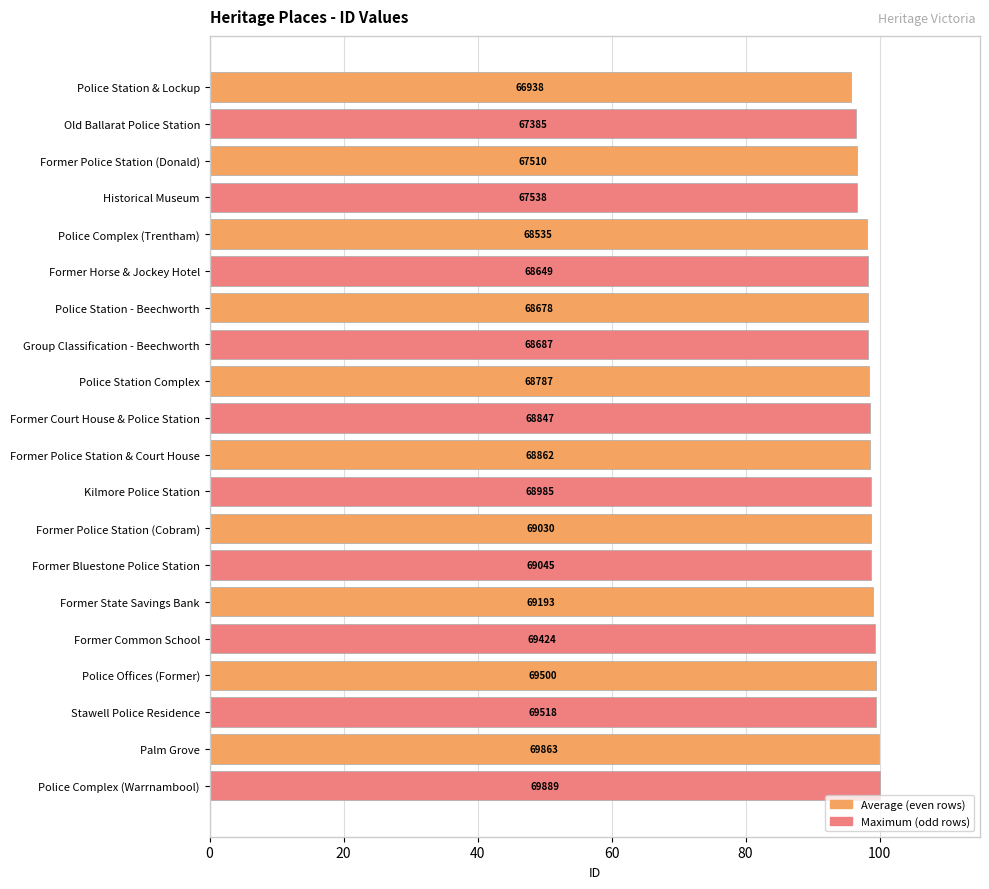

What is the sum of all values?

1967.2